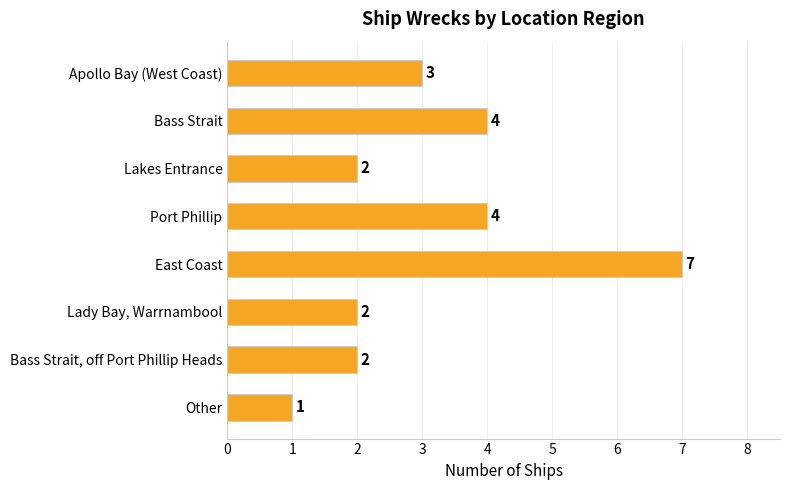

What is the label of the 6th bar from the bottom?

Lakes Entrance